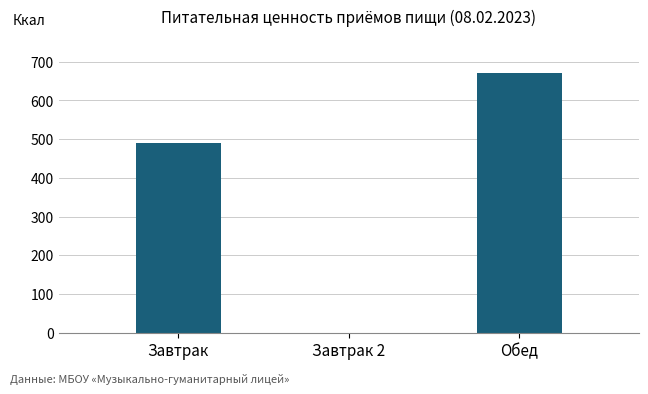

What is the sum of all values?

1161.6